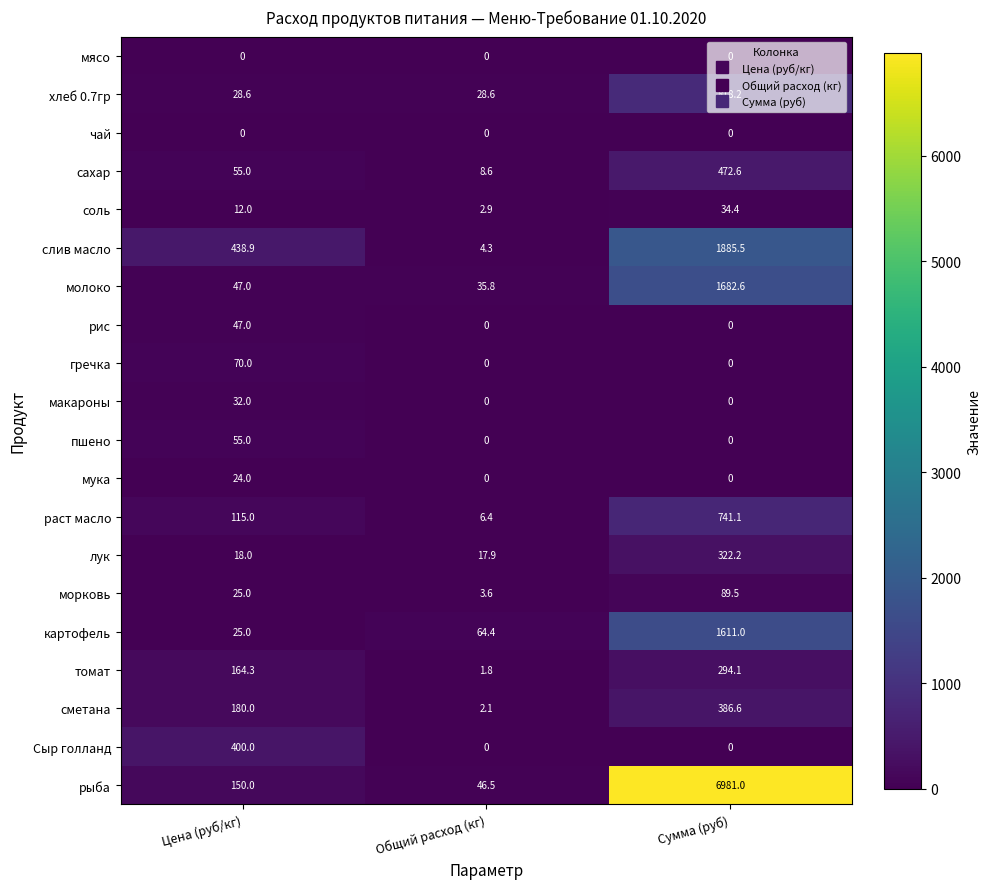

Which series has the widest spread of values?

рыба